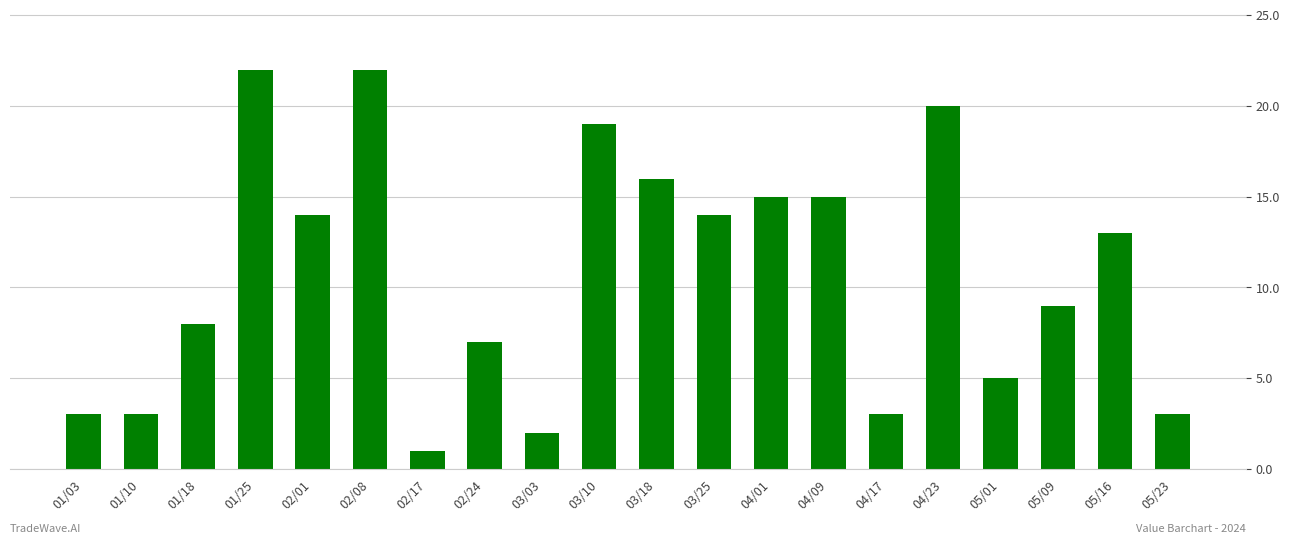

Does the chart contain any negative values?

No